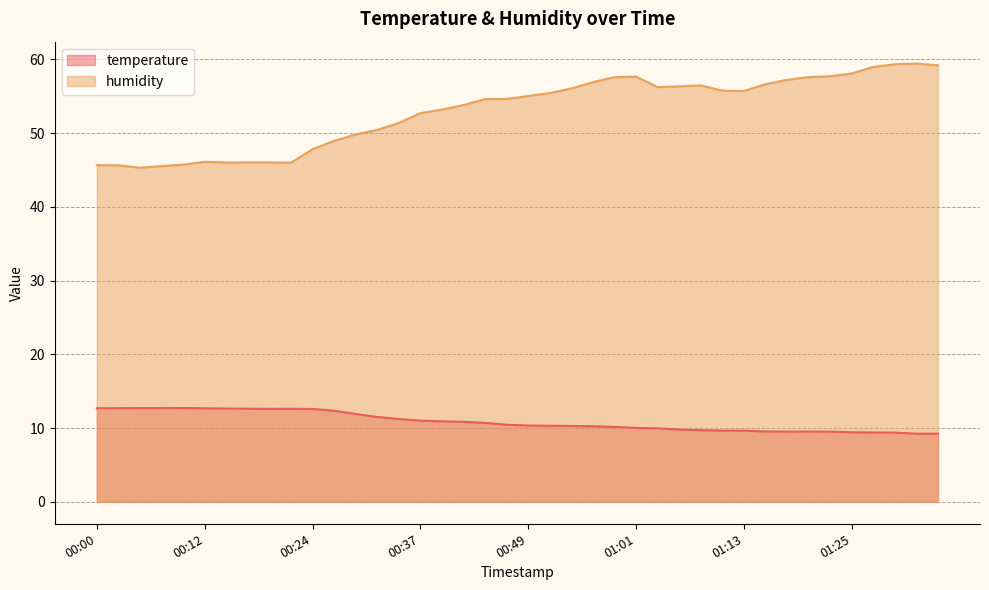

How many lines are shown in the chart?

2